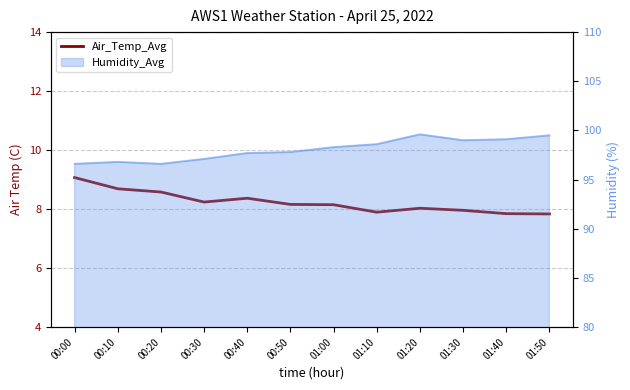

How many lines are shown in the chart?

1